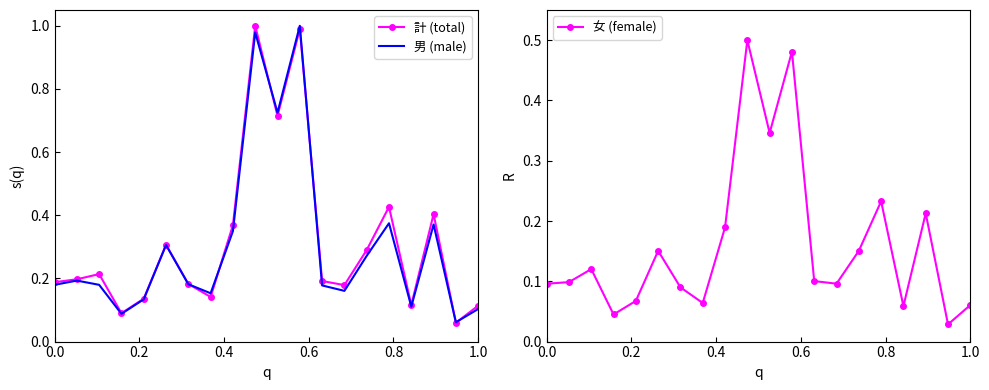

Is it true that 女 (female) equals 0.1 at 0.0?

True